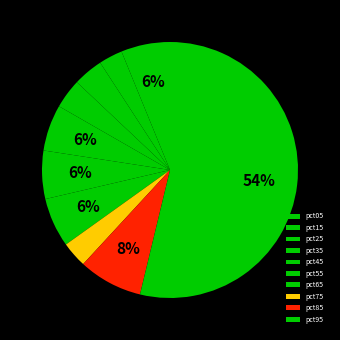

Does pct25 account for over 50% of the chart?

No